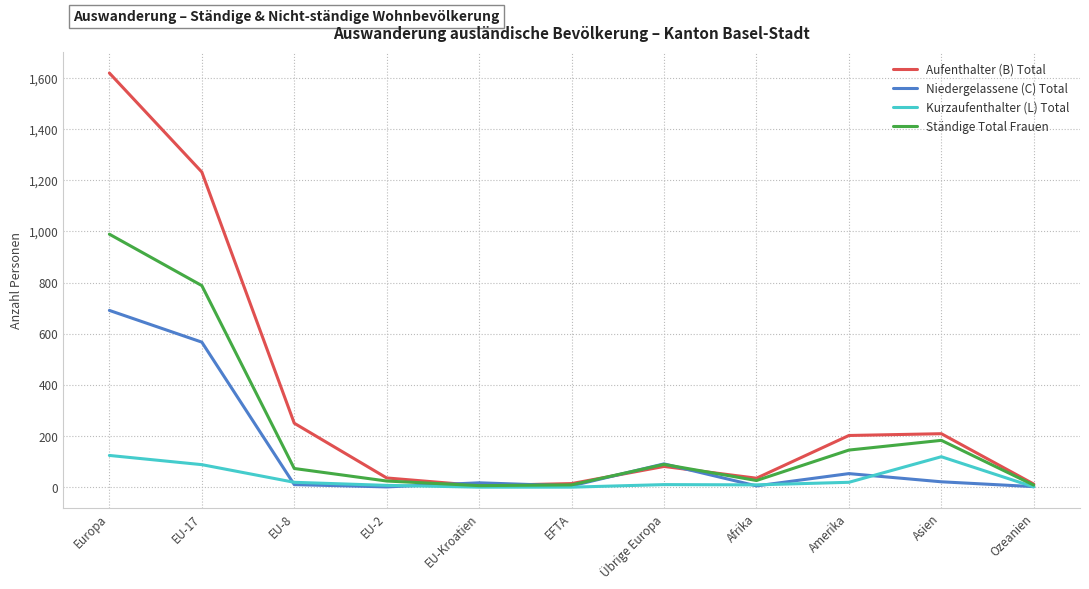

What is the greatest value displayed?

1619